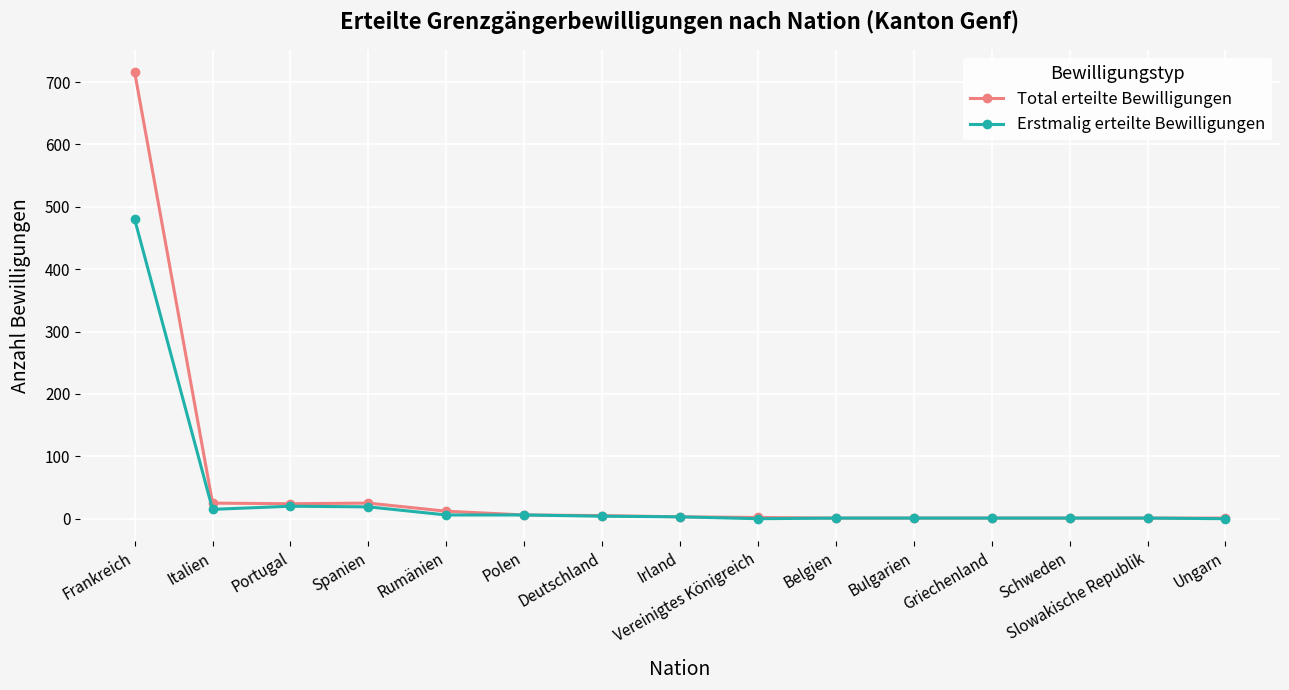

What is the maximum value shown in the chart?

716